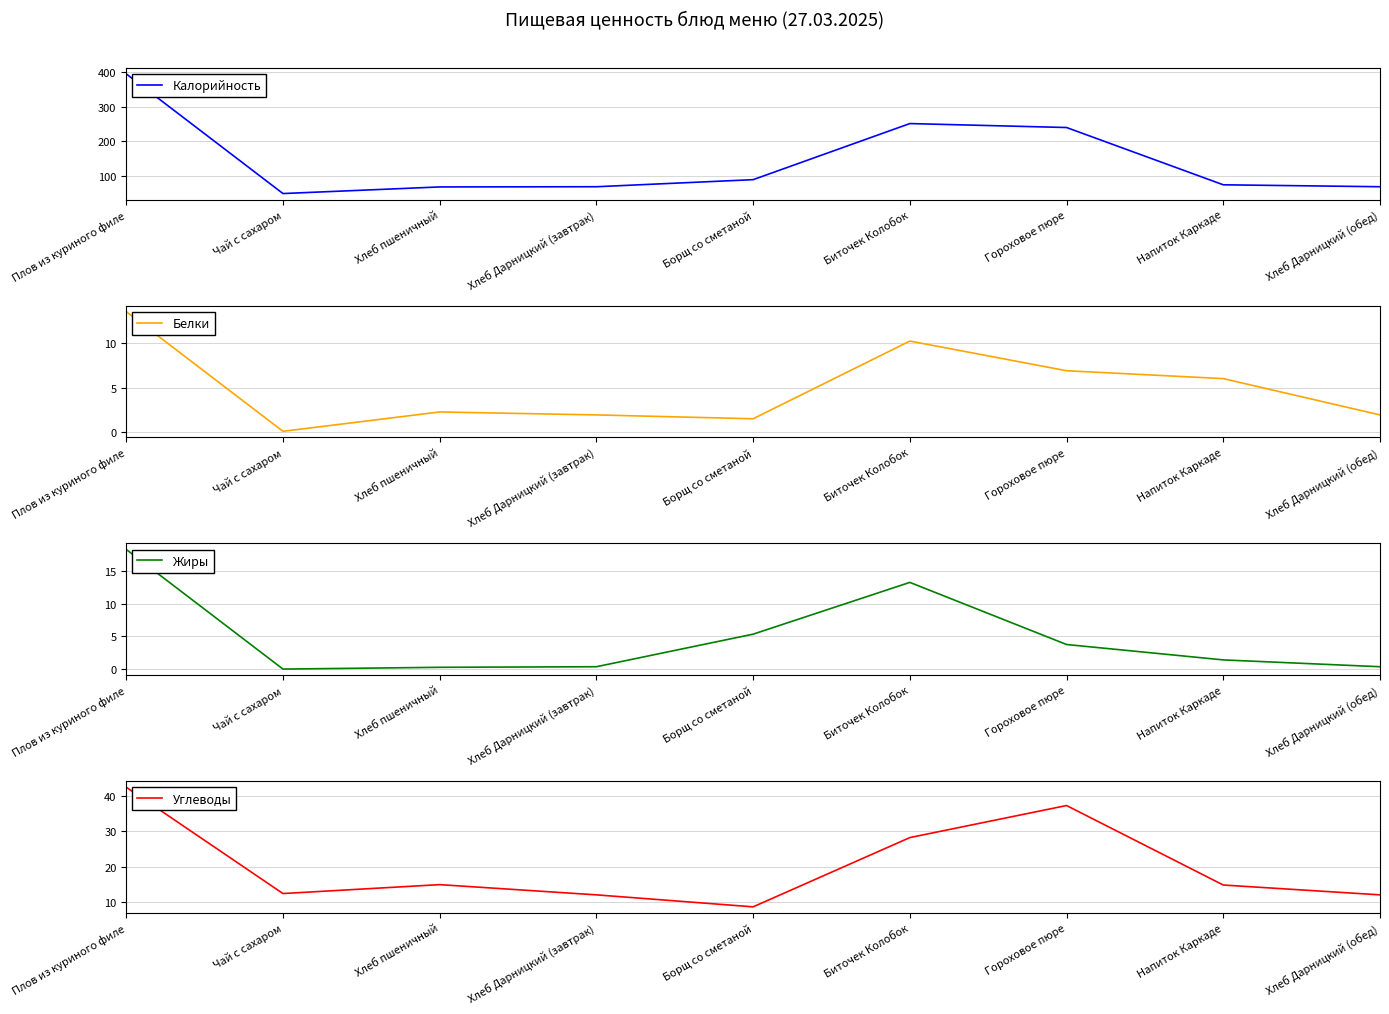

True or false: Жиры and Калорийность intersect in this chart.

False